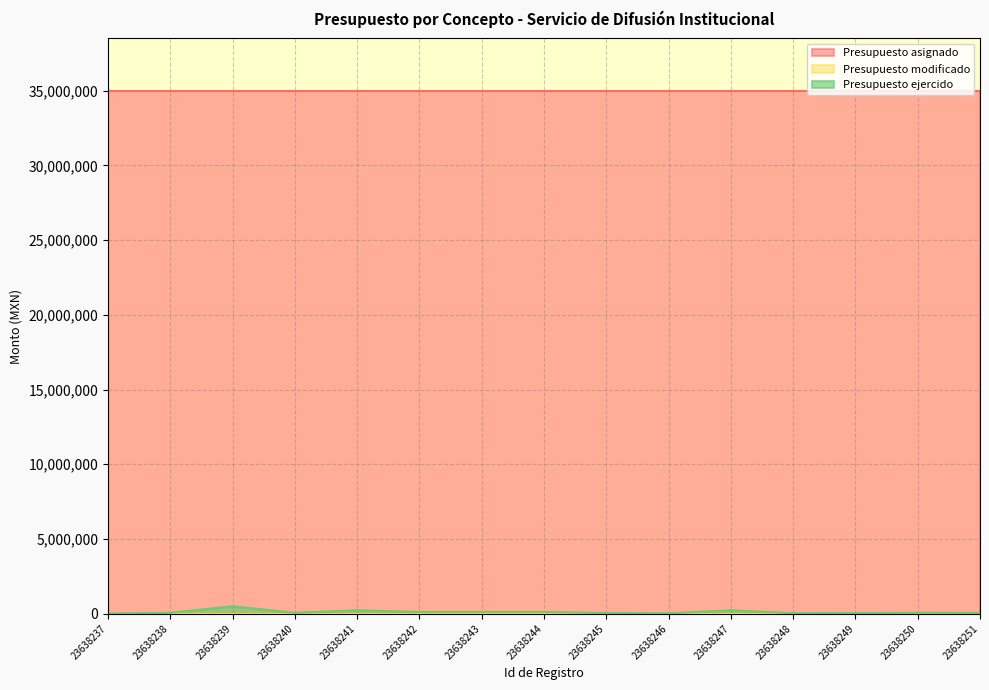

Where is Presupuesto asignado nearest to the value 35000000?

23638237